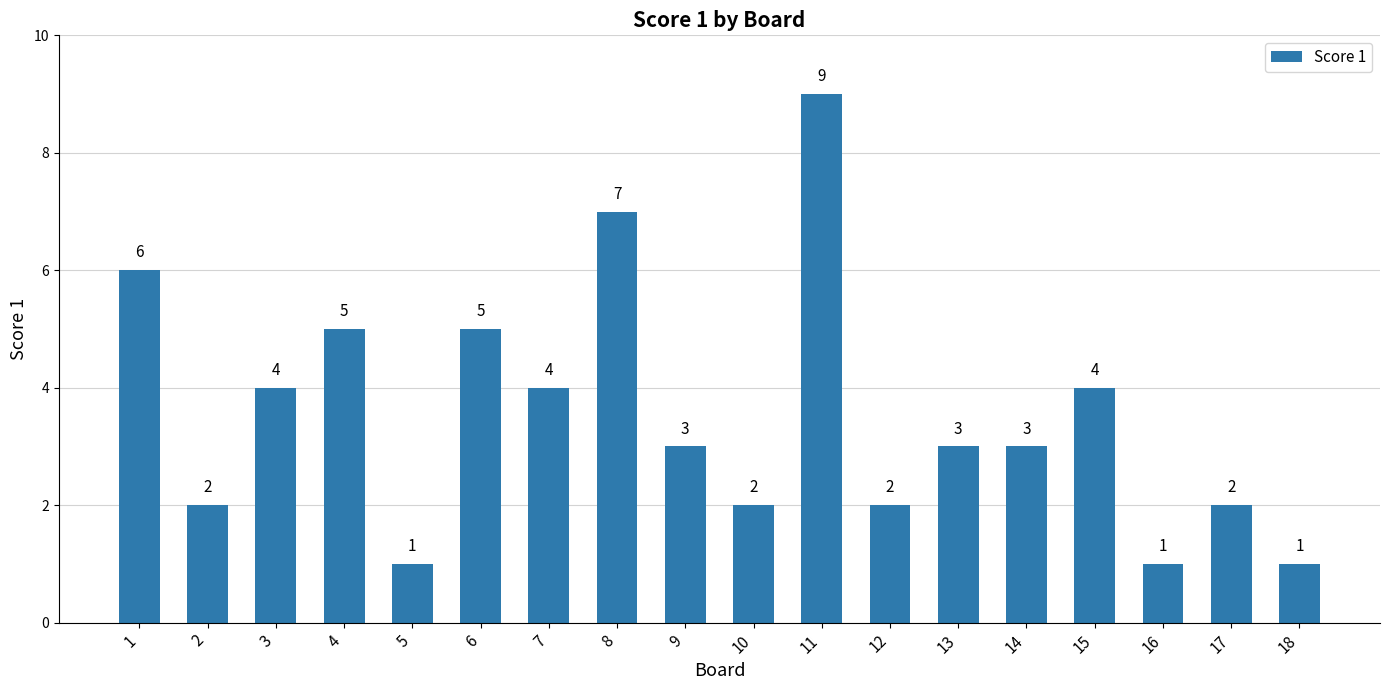

What is the change in value from 1 to 2?

-4